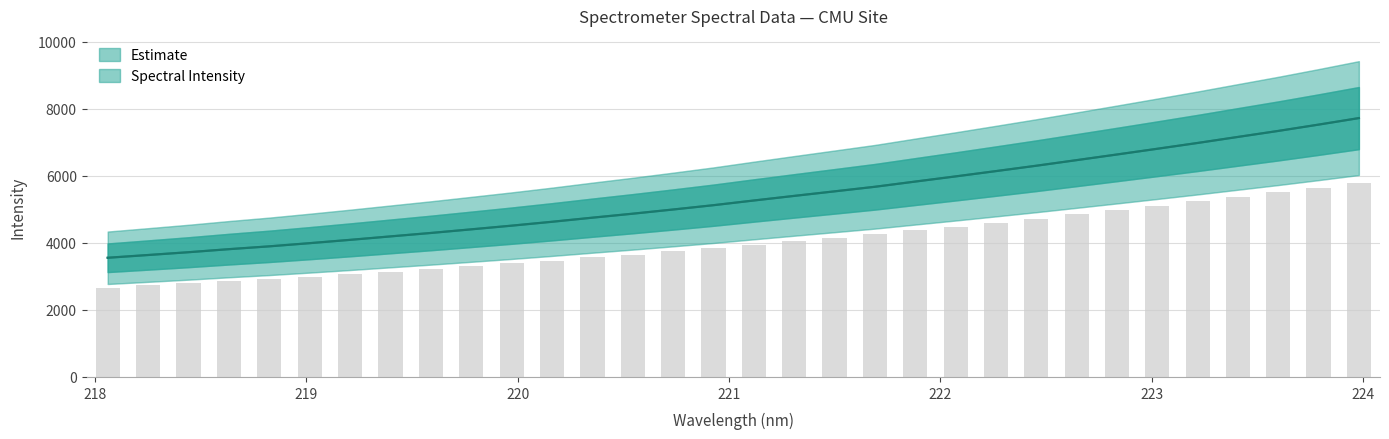

Approximately how many times larger is the value at 219.0156 compared to 223.7895?

0.5